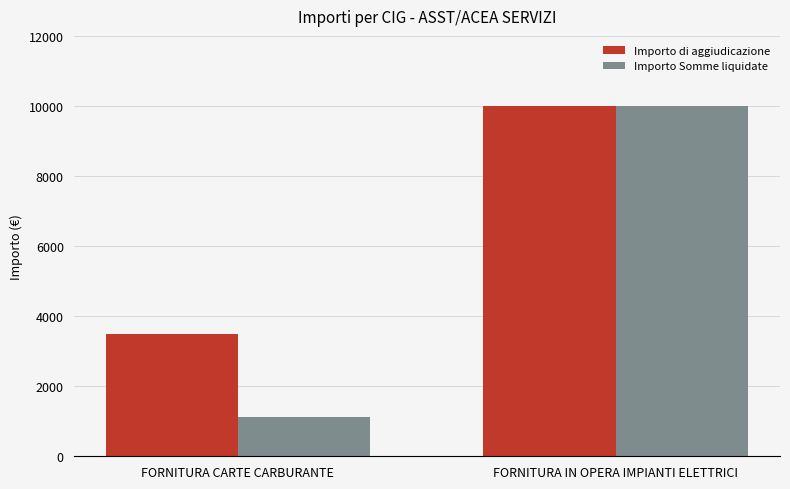

Is the value of Importo Somme liquidate at FORNITURA CARTE CARBURANTE greater than the value of Importo di aggiudicazione at FORNITURA CARTE CARBURANTE?

No